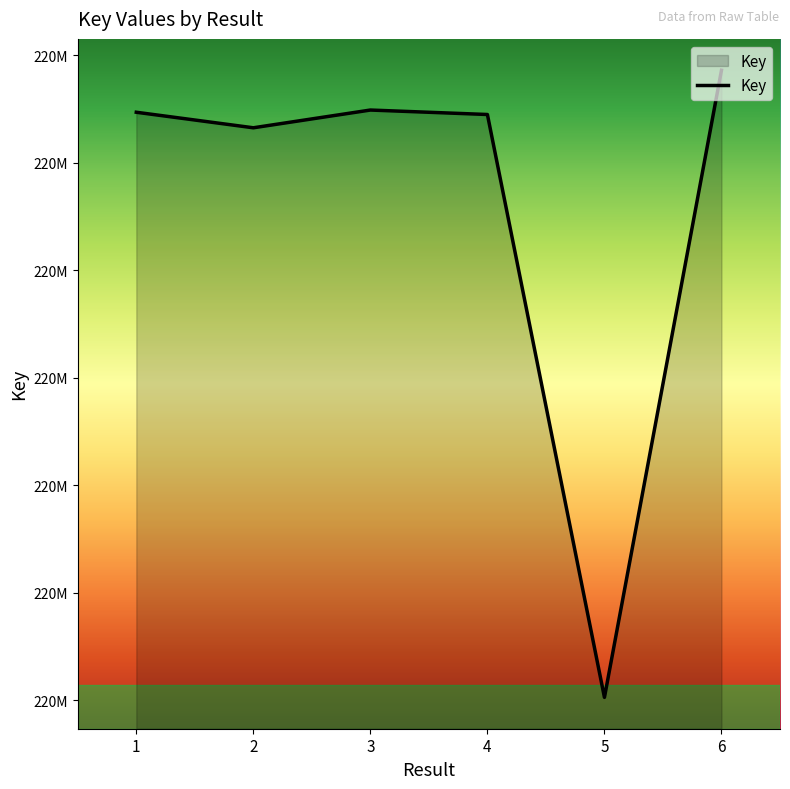

Does the chart have visible grid lines?

No